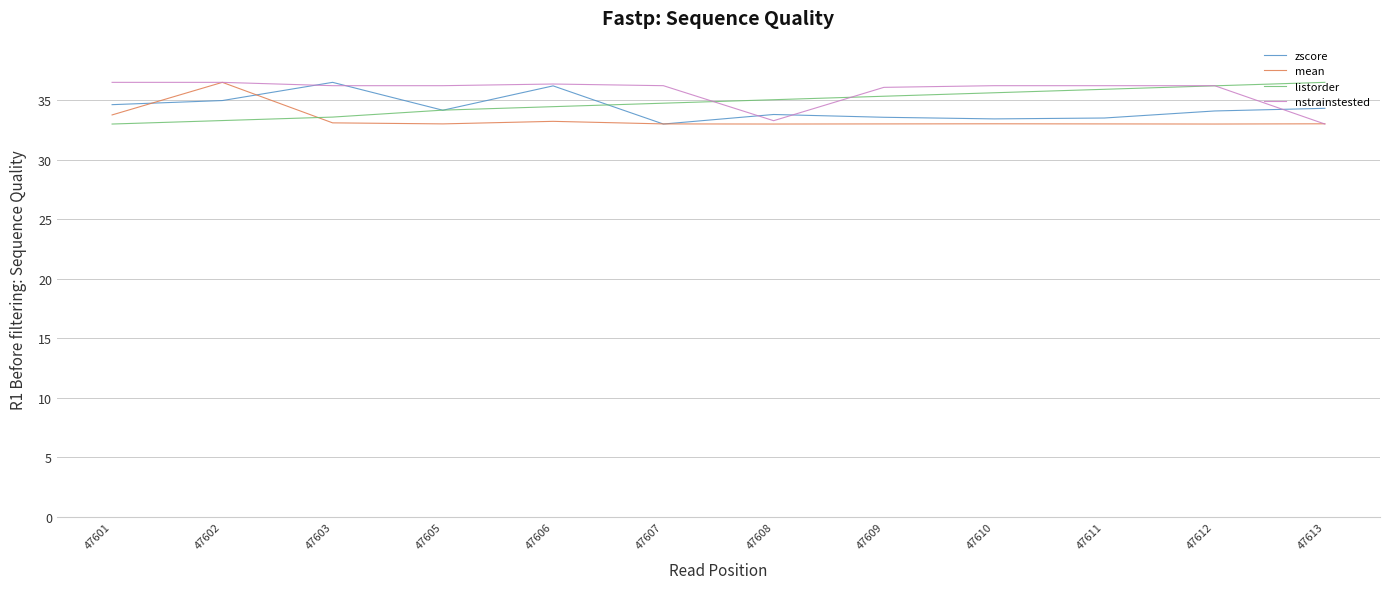

In zscore, how many points are higher than both neighbors (excluding endpoints)?

3